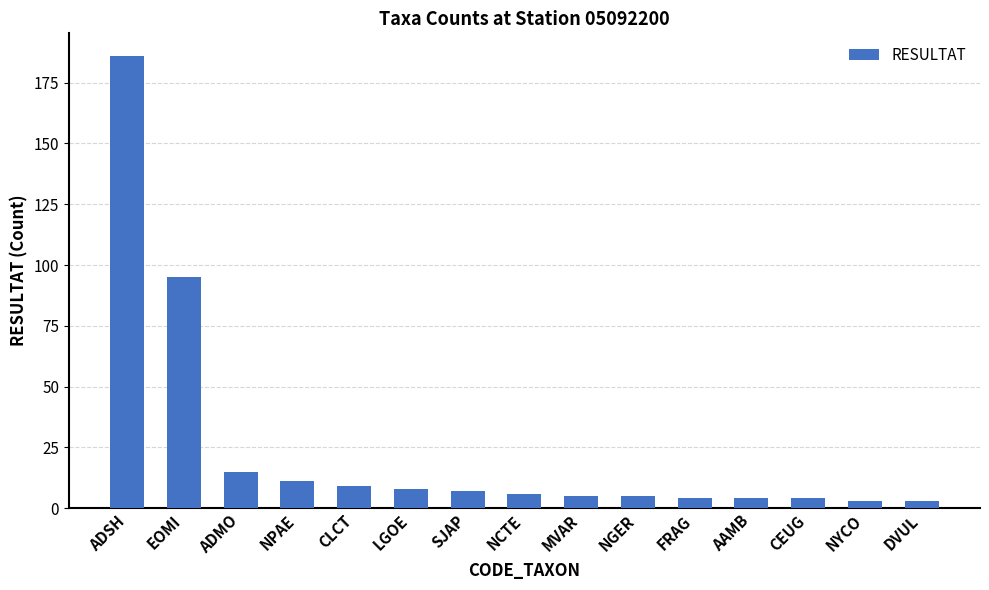

Which has a higher value, SJAP or DVUL?

SJAP